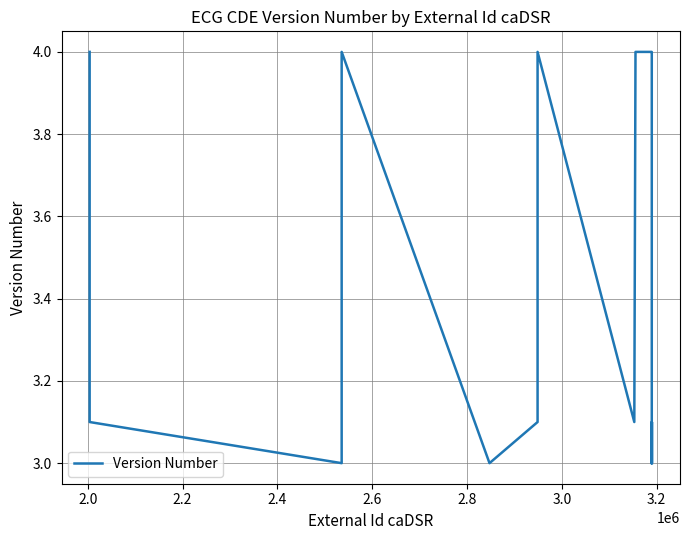

Is it true that the value at 2.2 is 4.0?

False